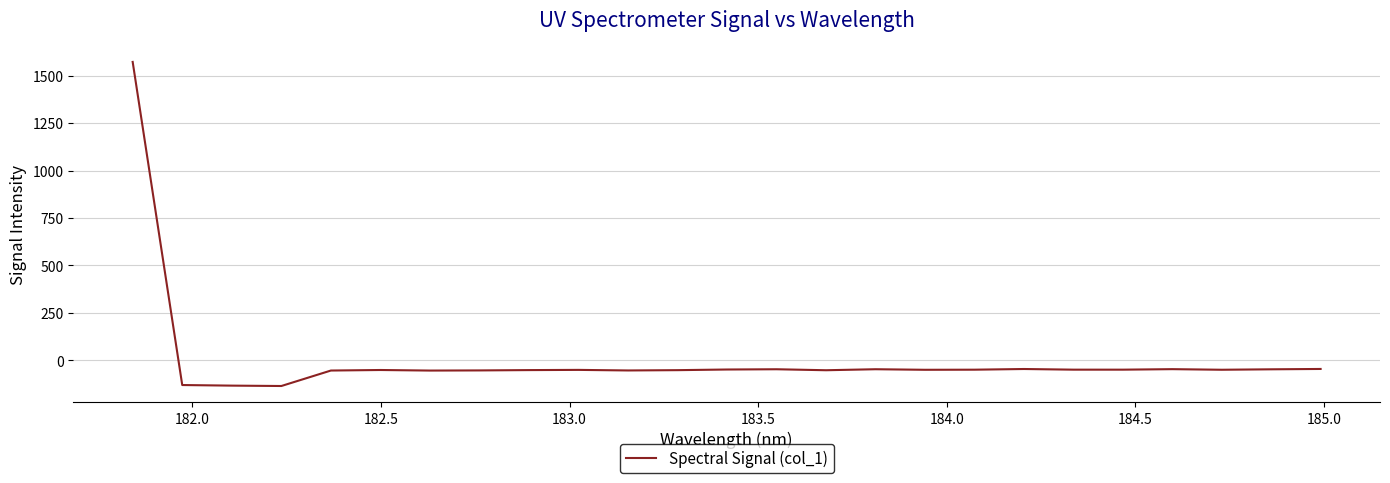

What is the minimum value shown in the chart?

-135.2